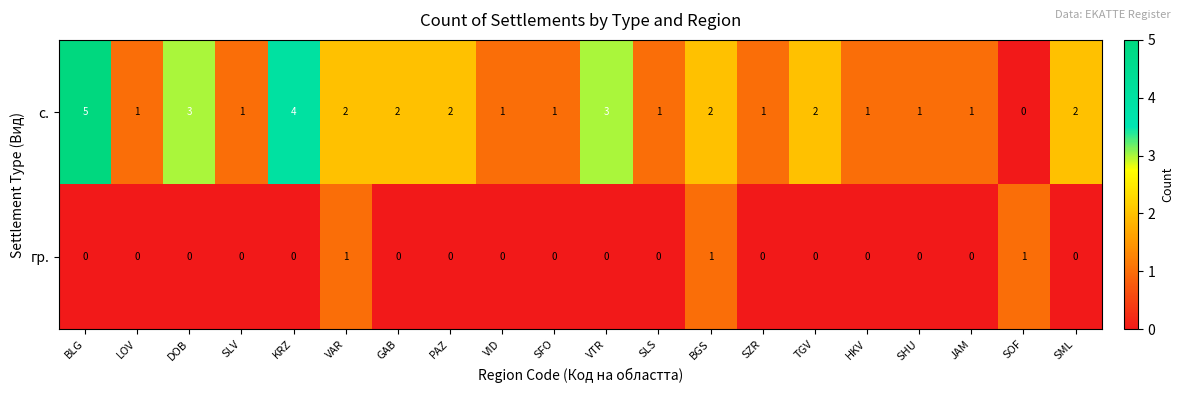

Which series has the widest spread of values?

с.